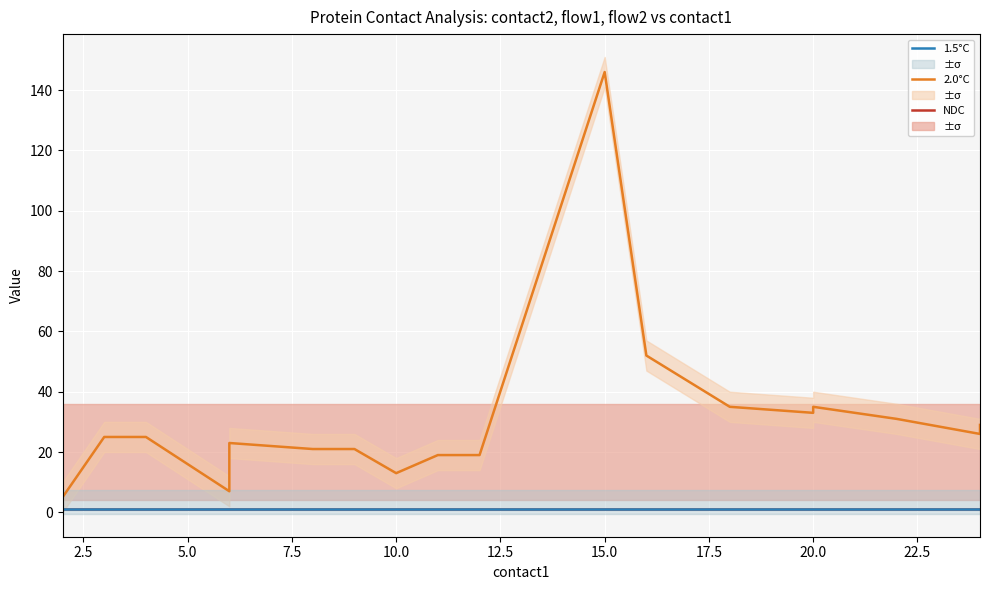

Is the value of 2.0°C at 0.0 greater than the value of 1.5°C at 10.0?

Yes